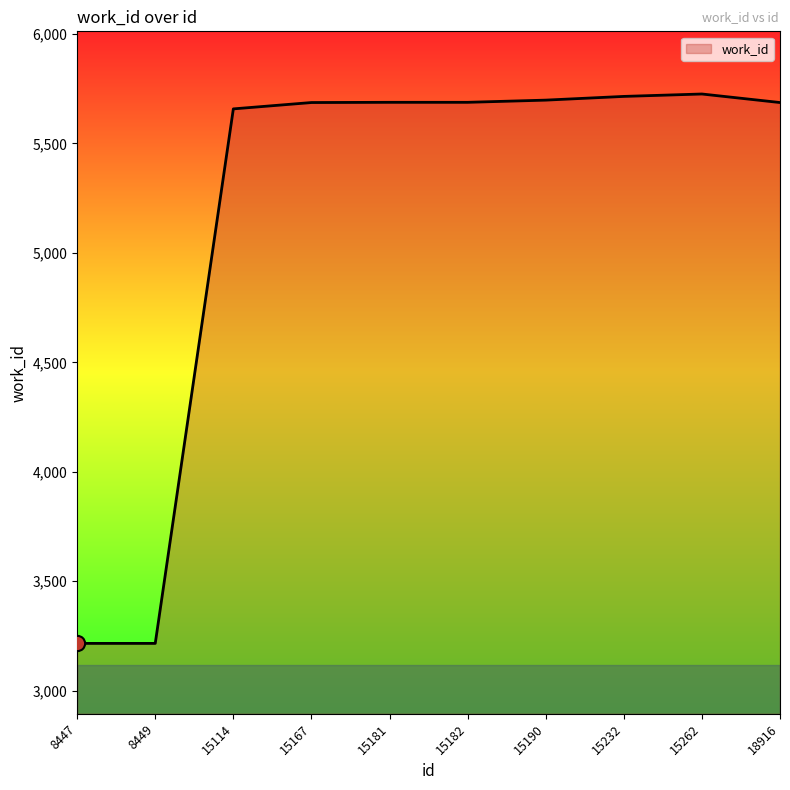

What is the change in value from 15114 to 15232?

+57